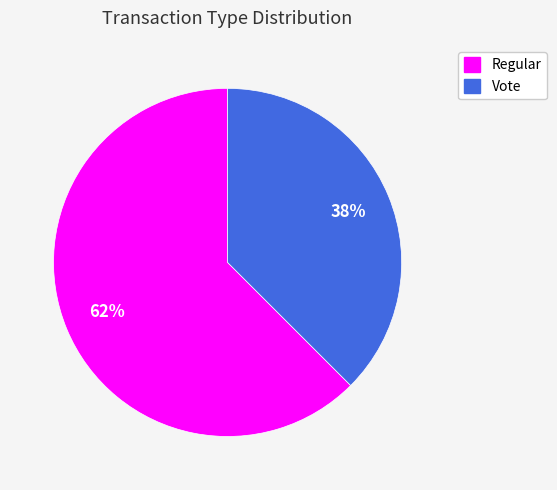

Which category has the biggest portion of the pie?

Regular